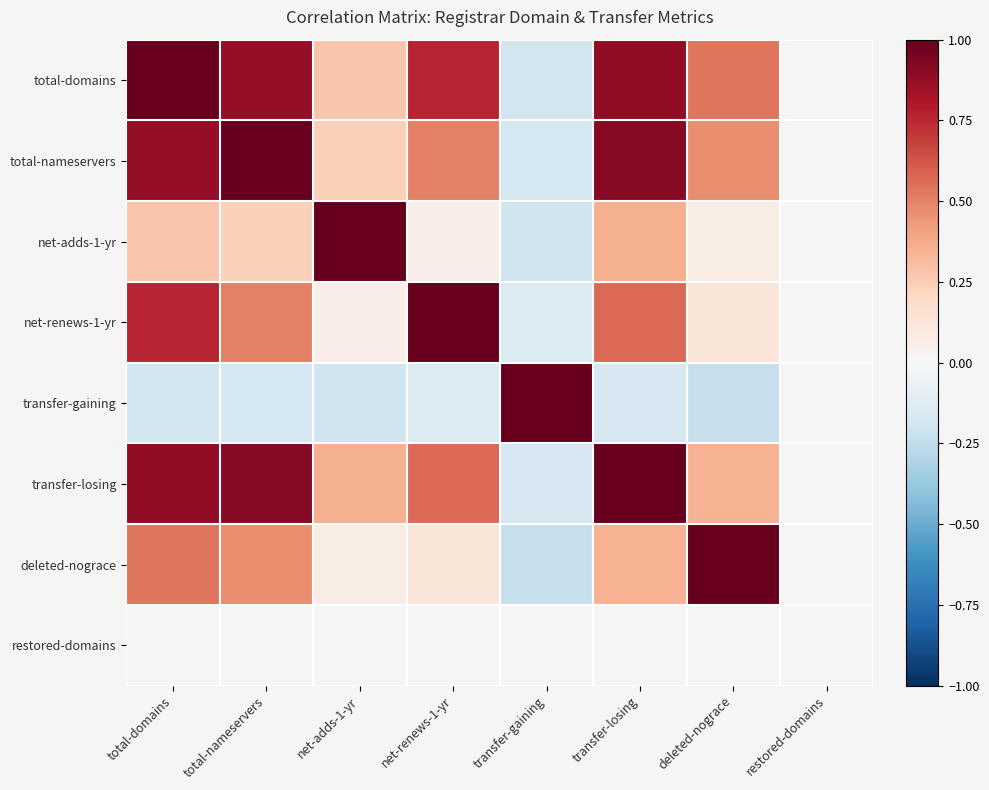

What is the difference between the second highest and minimum values in the deleted-nograce series?

1.2